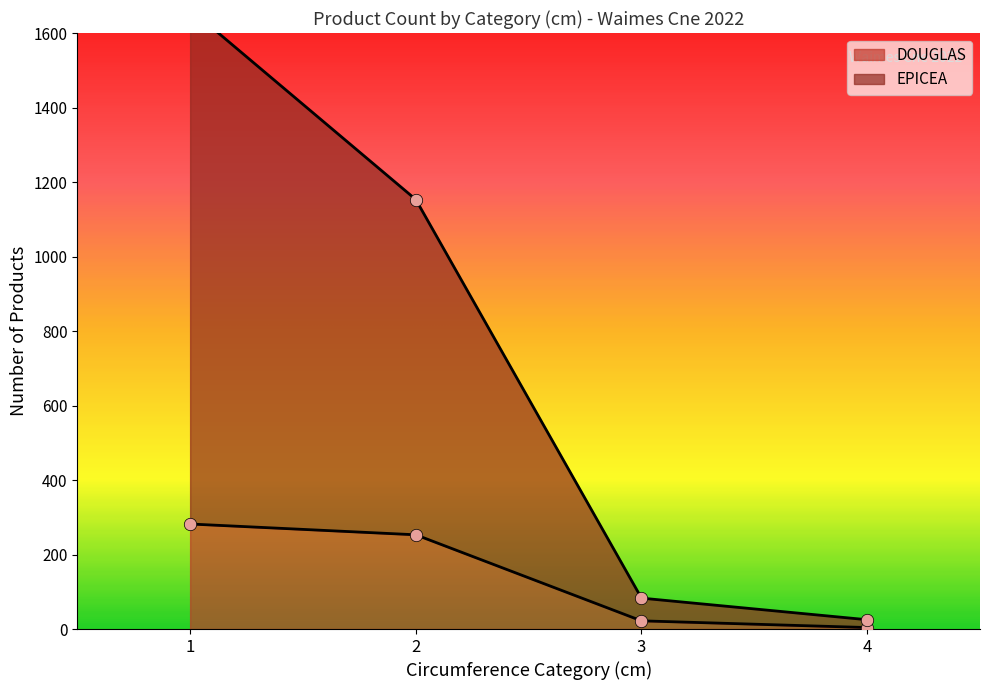

Which series has the largest total across all categories?

EPICEA